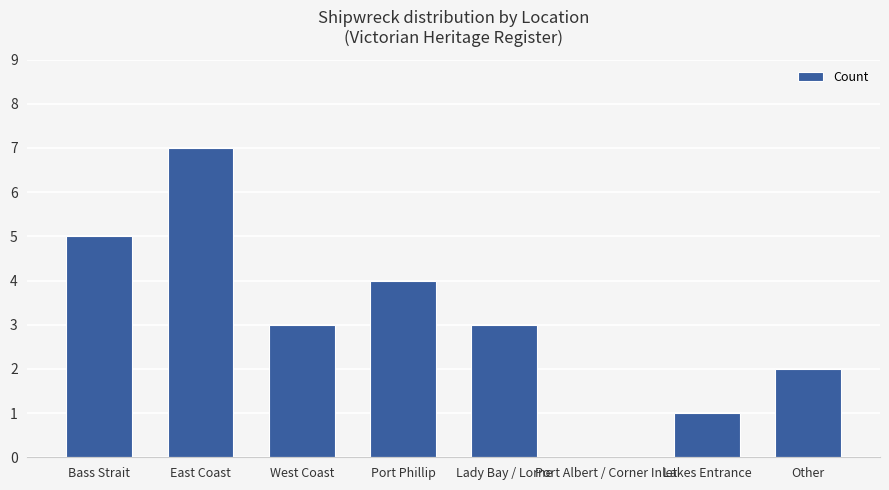

What is the sum of all values?

25